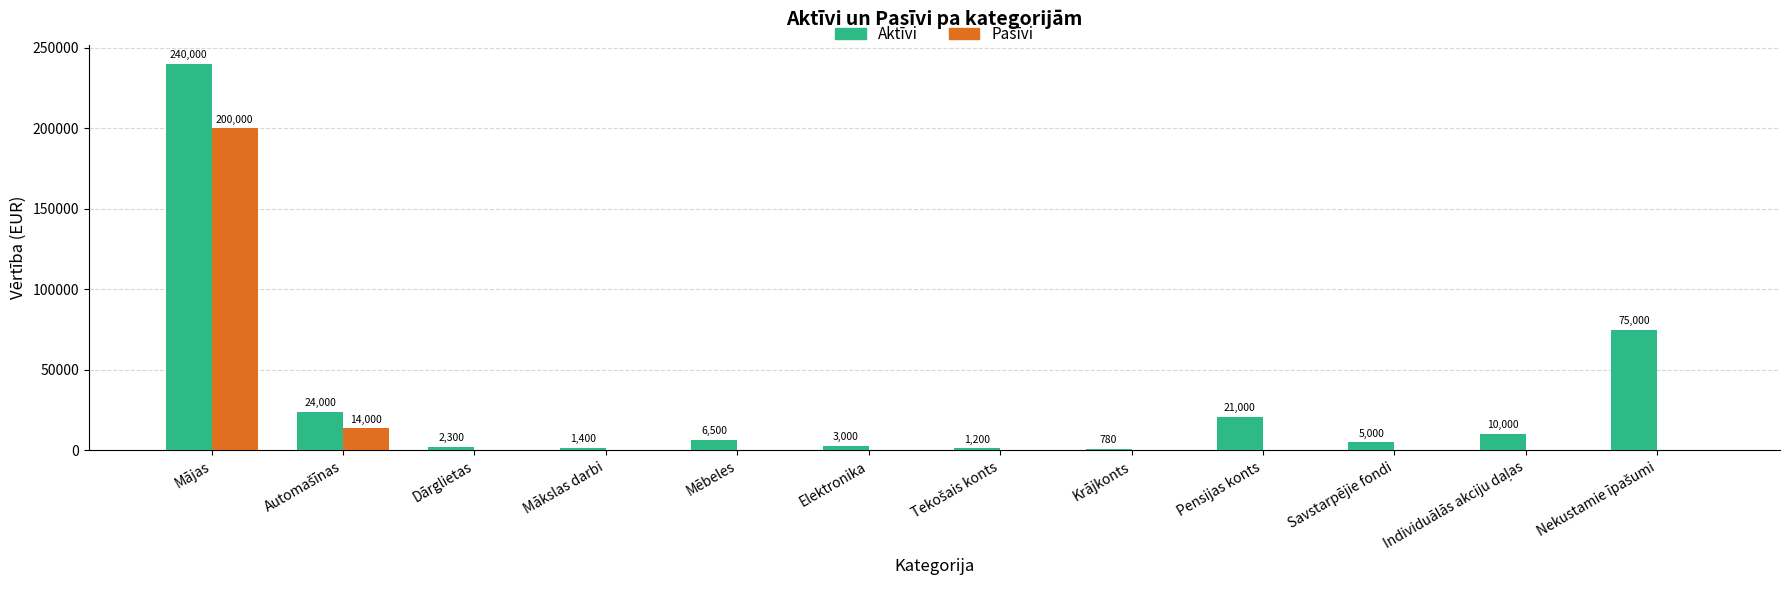

Is it true that Pasīvi equals 111285 at Dārglietas?

False